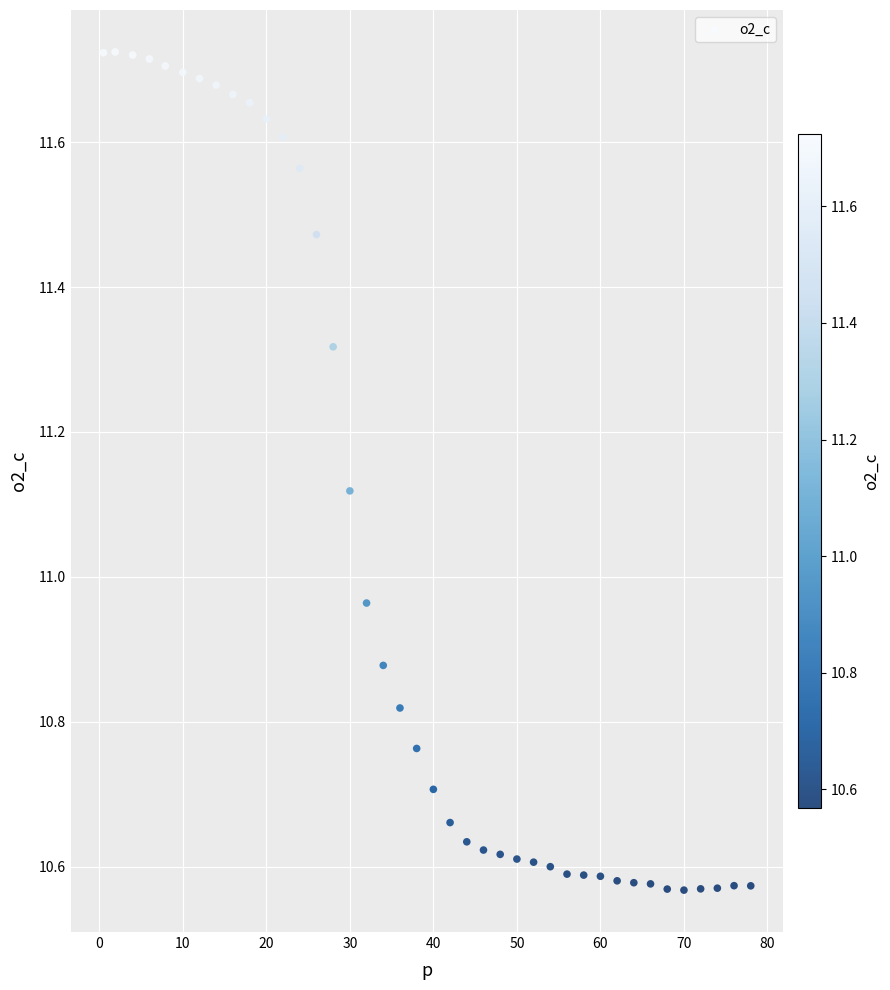

What is the range of Y values (max minus min)?

1.2